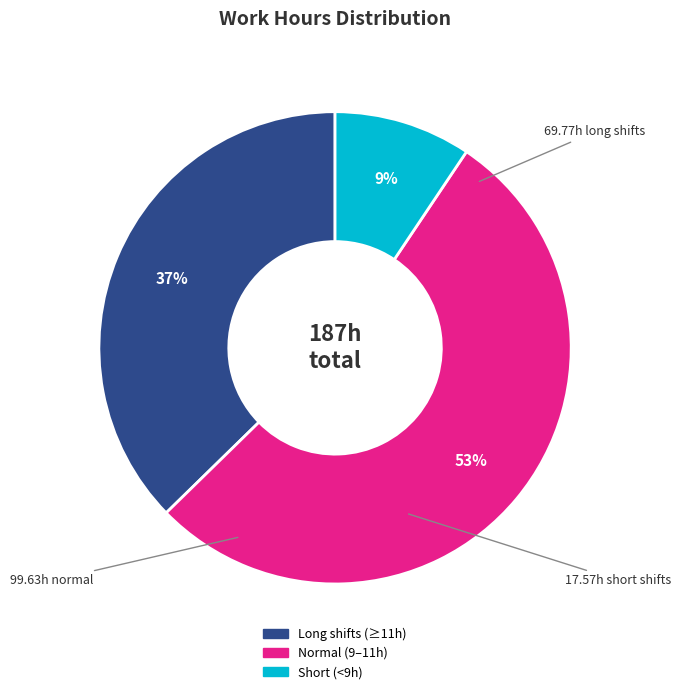

Is there a majority slice in this chart?

Yes